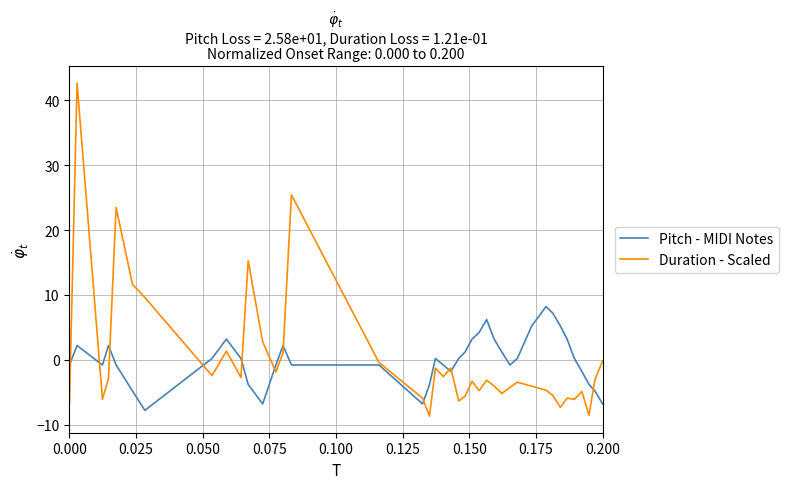

How many lines are shown in the chart?

2